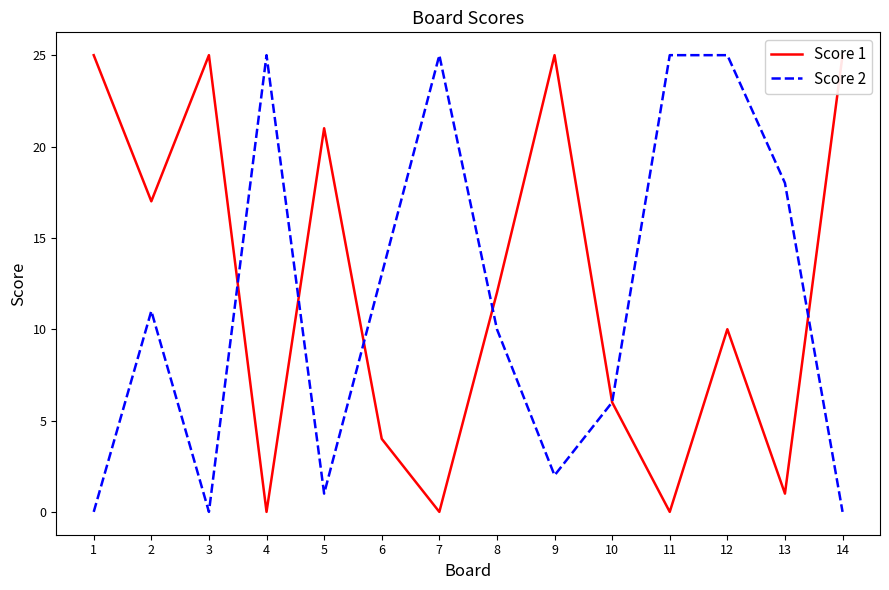

How many interior local peaks does the Score 1 series have?

4